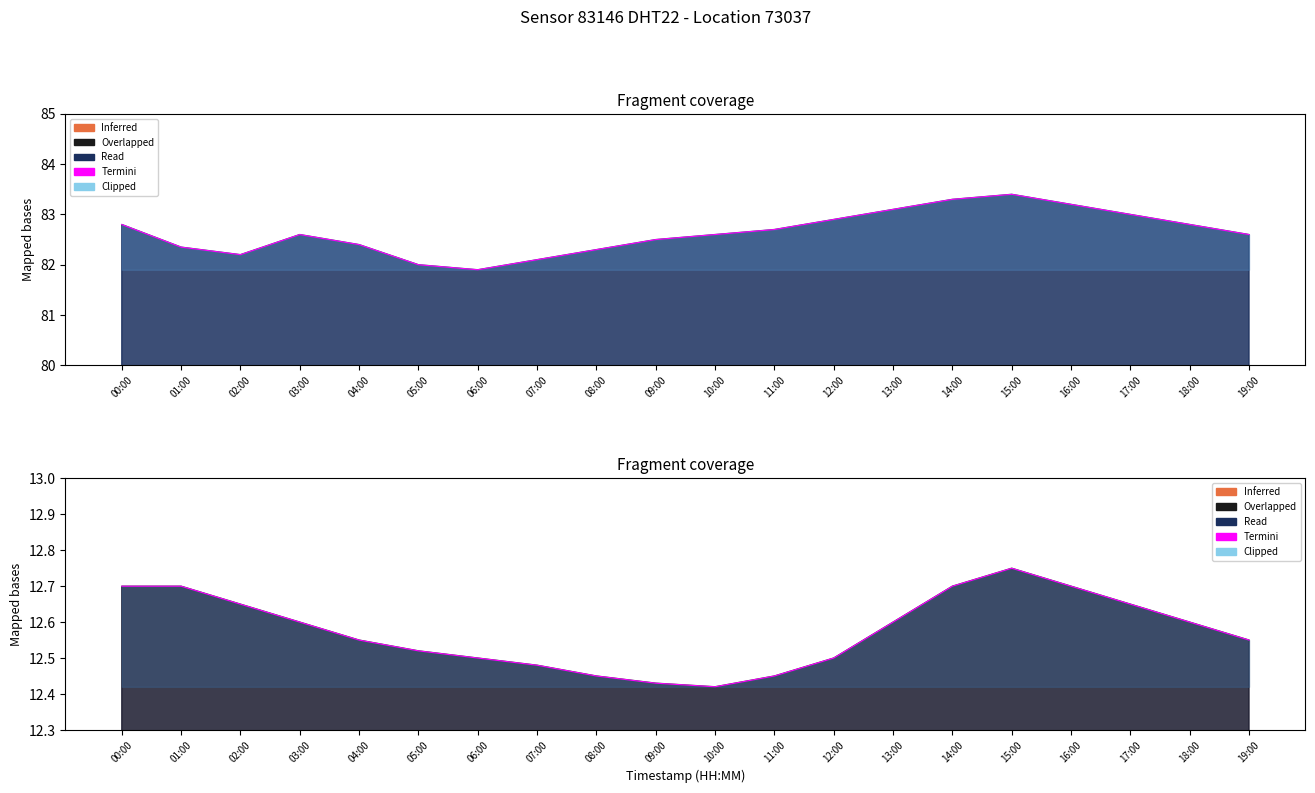

List the labels in order of value, smallest first.

10:00, 09:00, 08:00, 11:00, 07:00, 06:00, 12:00, 05:00, 04:00, 19:00, 03:00, 13:00, 18:00, 02:00, 17:00, 00:00, 01:00, 14:00, 16:00, 15:00